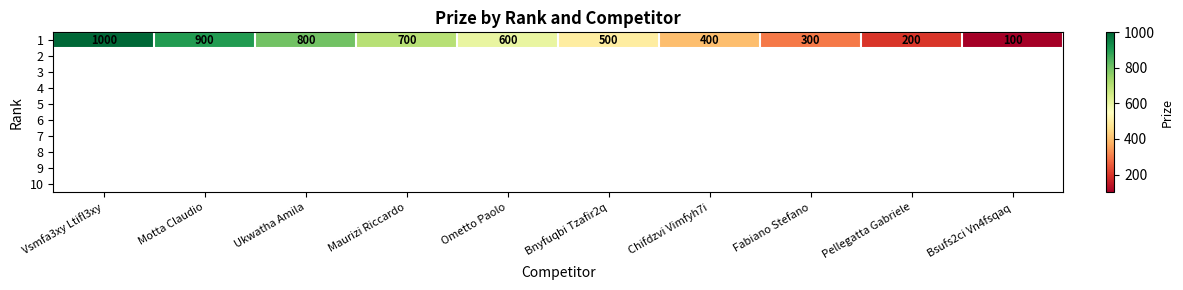

What is the change in value from Motta Claudio to Ometto Paolo?

-300